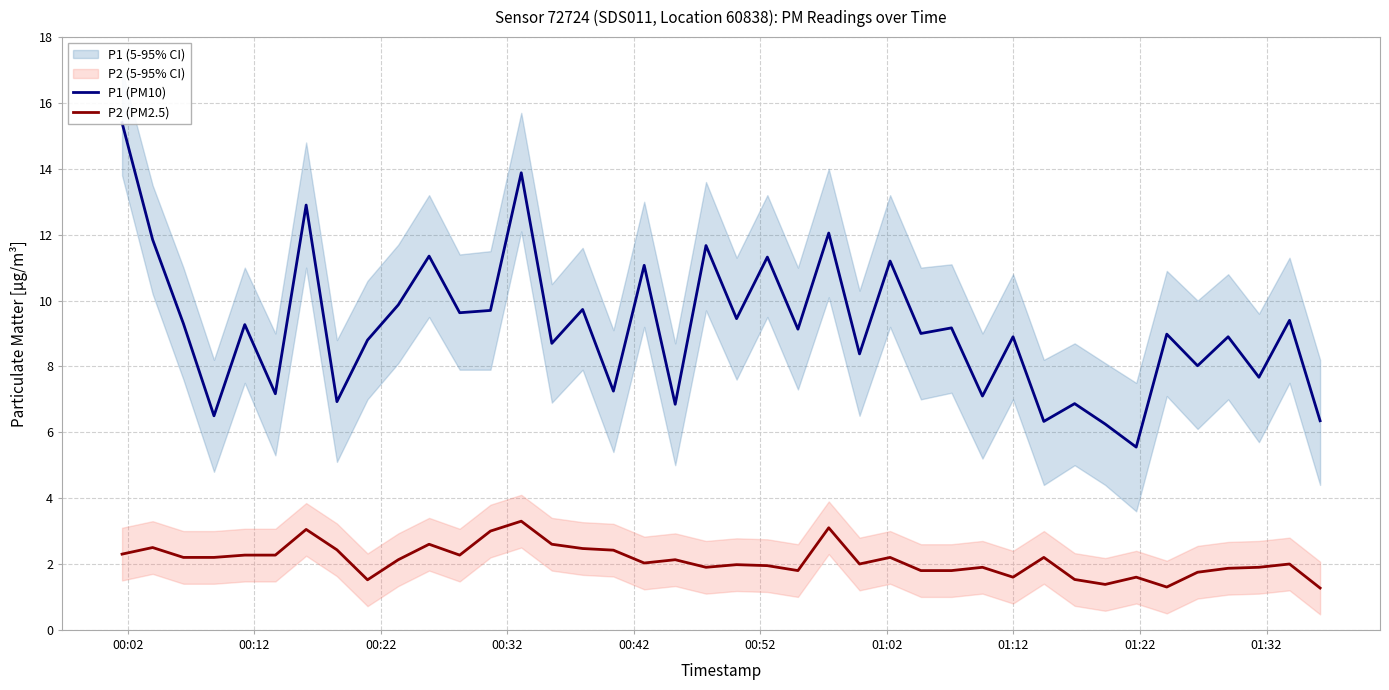

Which series has the largest range (max minus min)?

P1 (PM10)